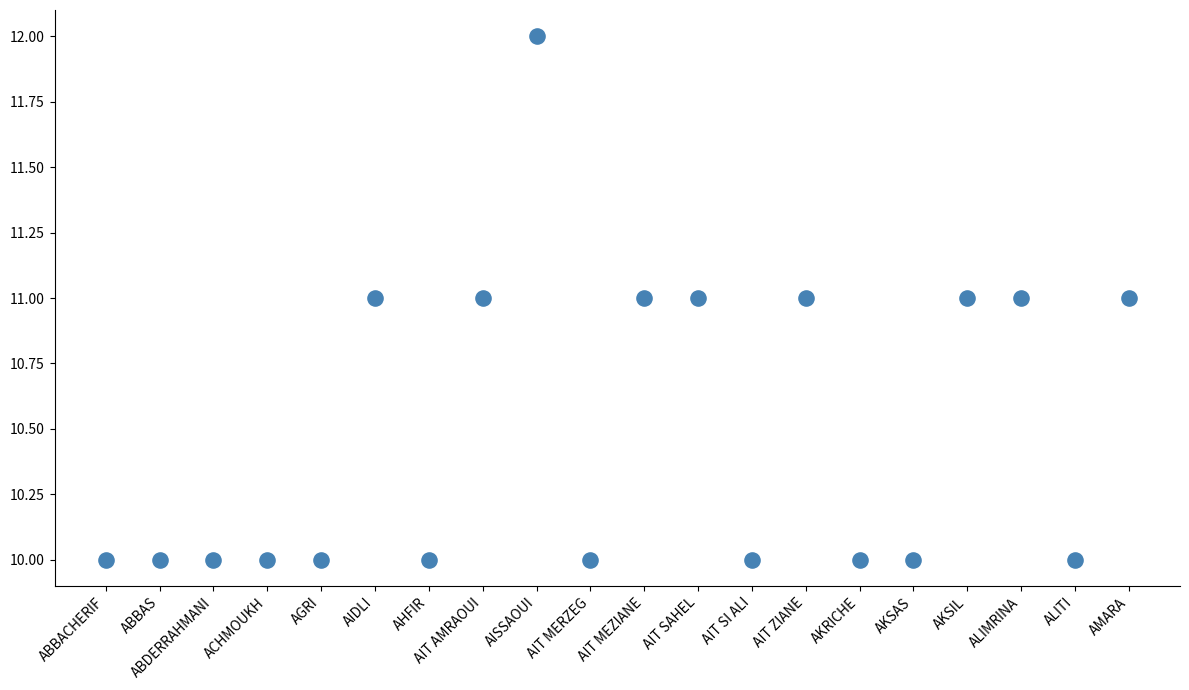

What is the range of X values (max minus min)?

19